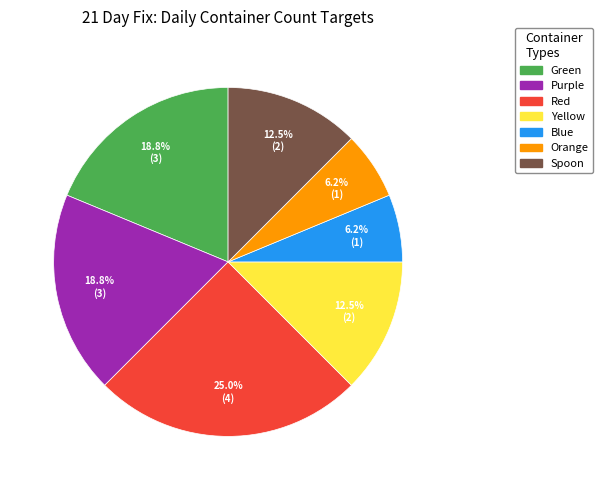

Does Purple represent more than half of the total?

No